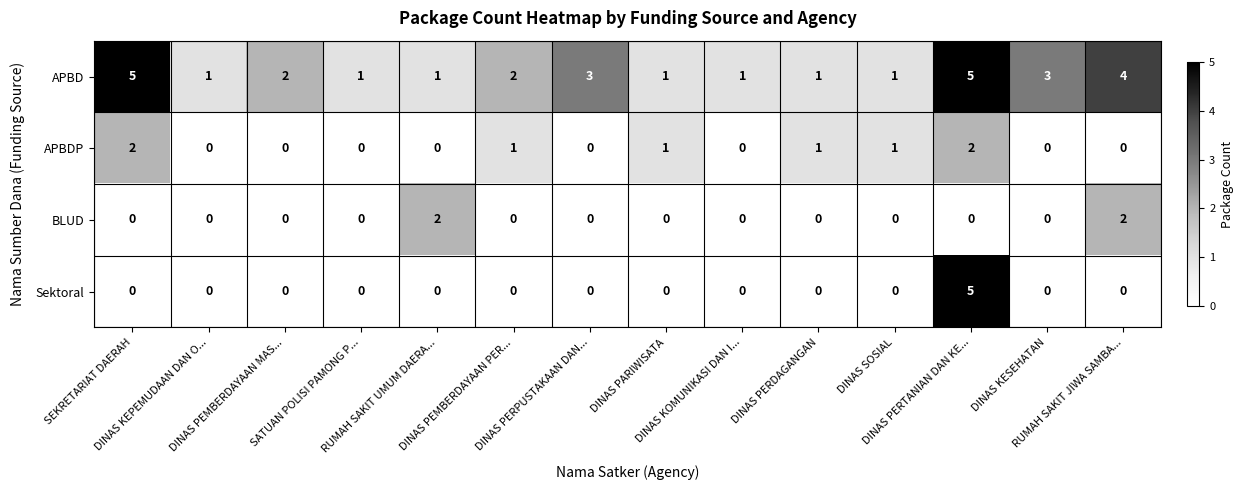

Which series has the largest total across all categories?

APBD